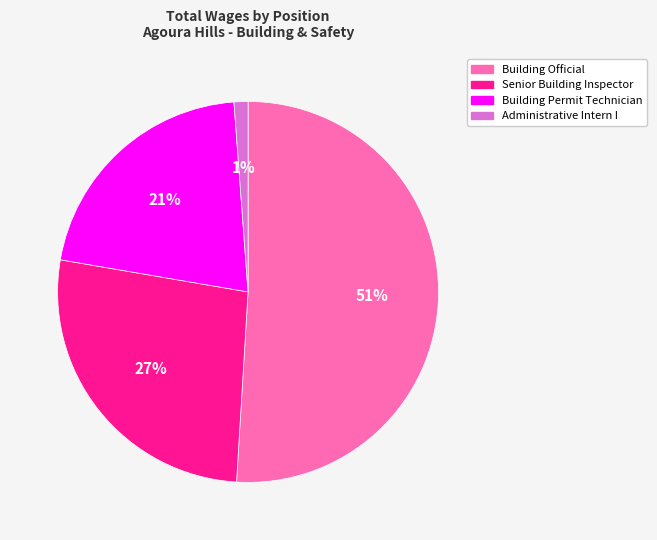

How many slices are in this pie chart?

4